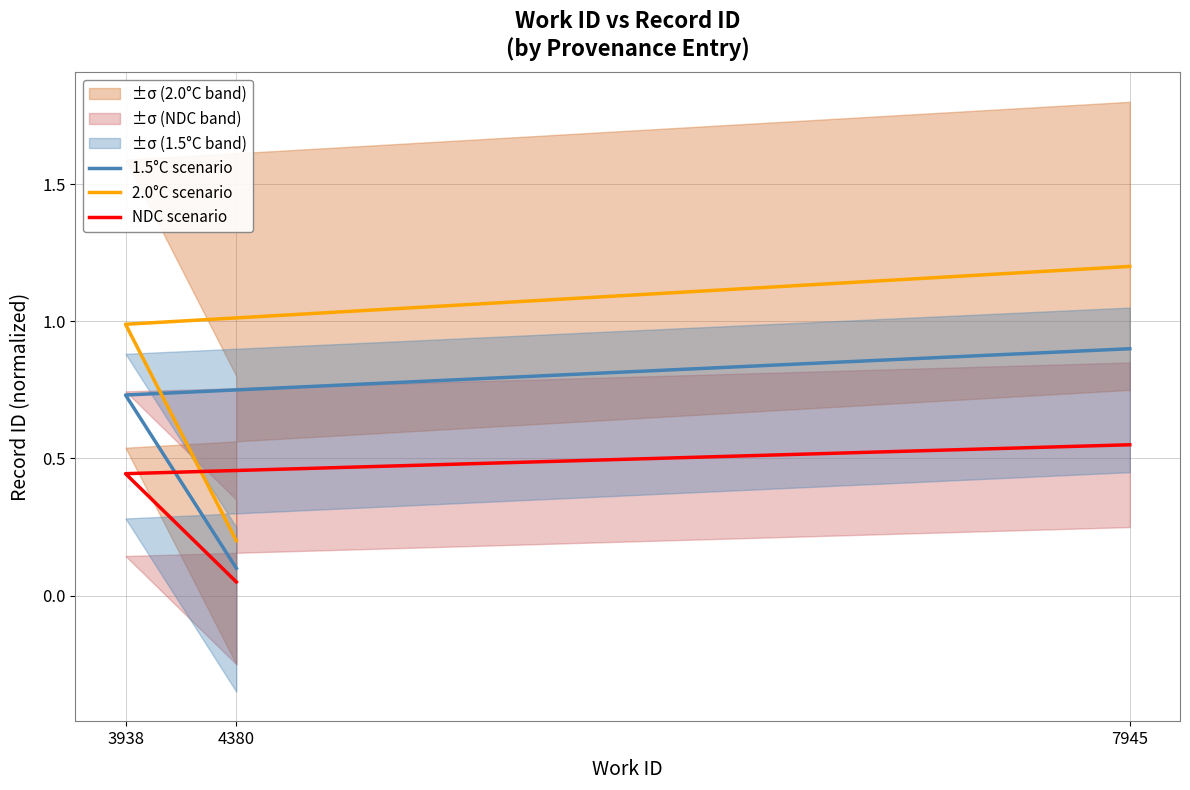

Is this an area chart (filled region under the line)?

No